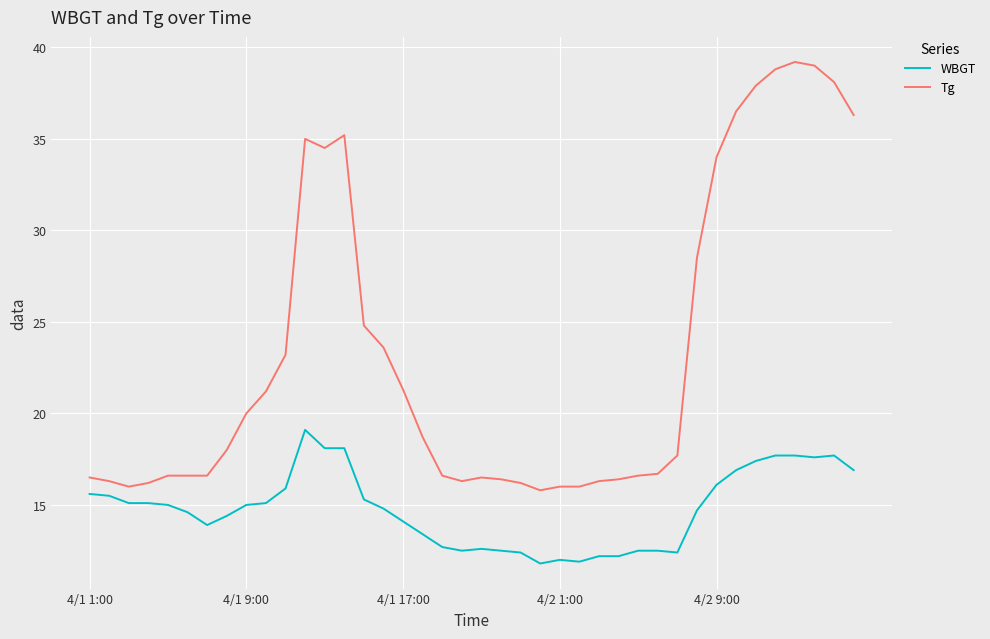

True or false: Tg and WBGT cross at least once.

False